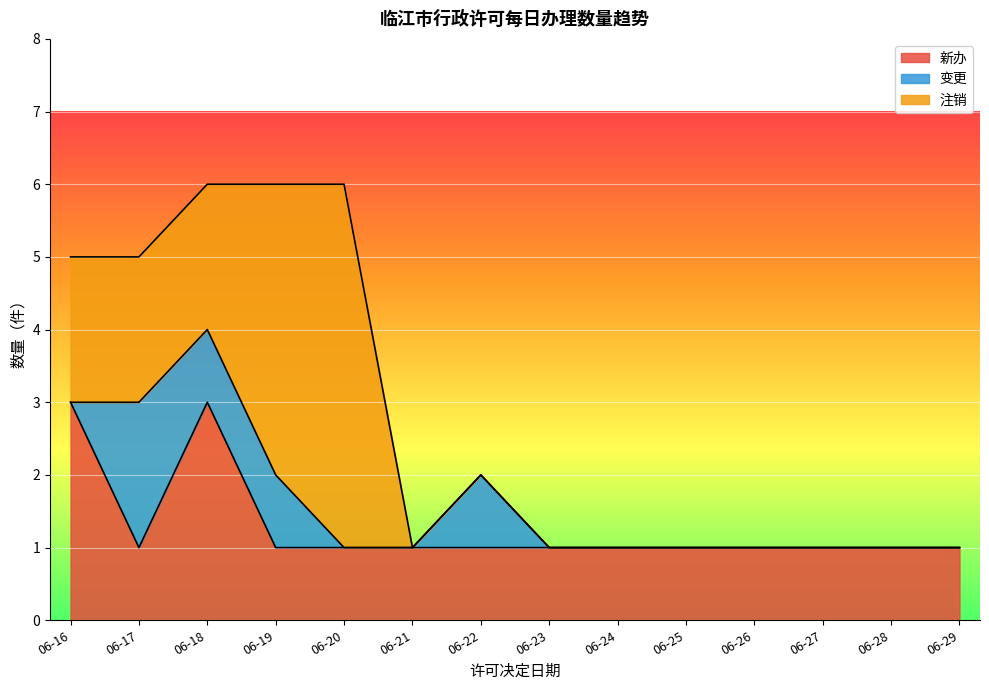

What is the difference between the 变更 values at 06-20 and 06-22?

1